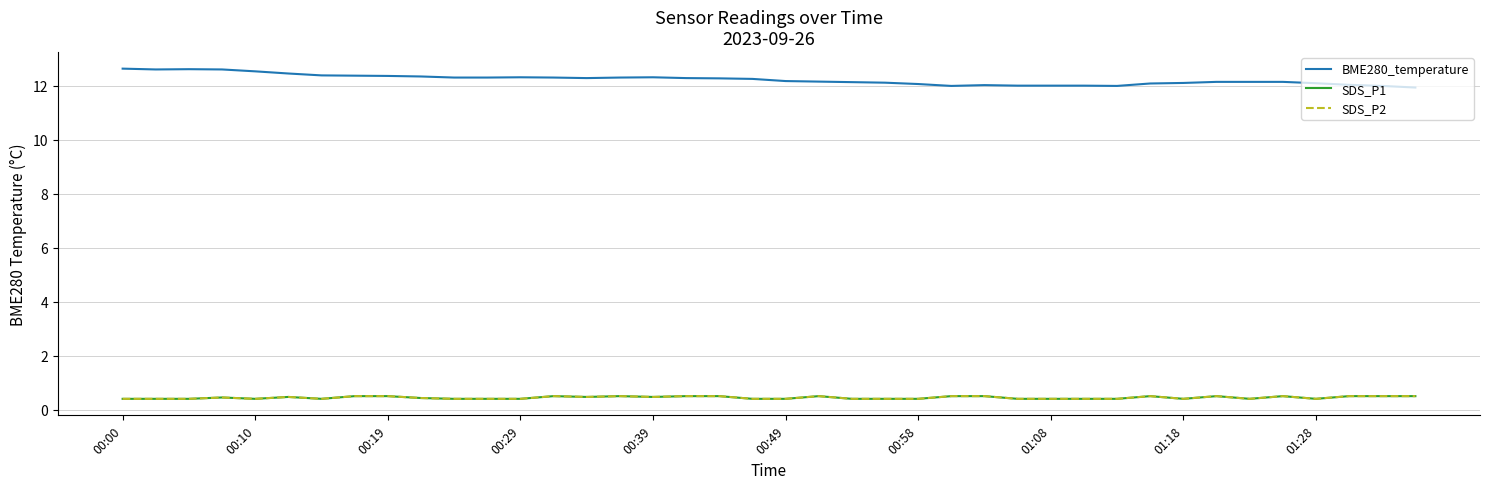

At which label does BME280_temperature reach its peak?

00:00